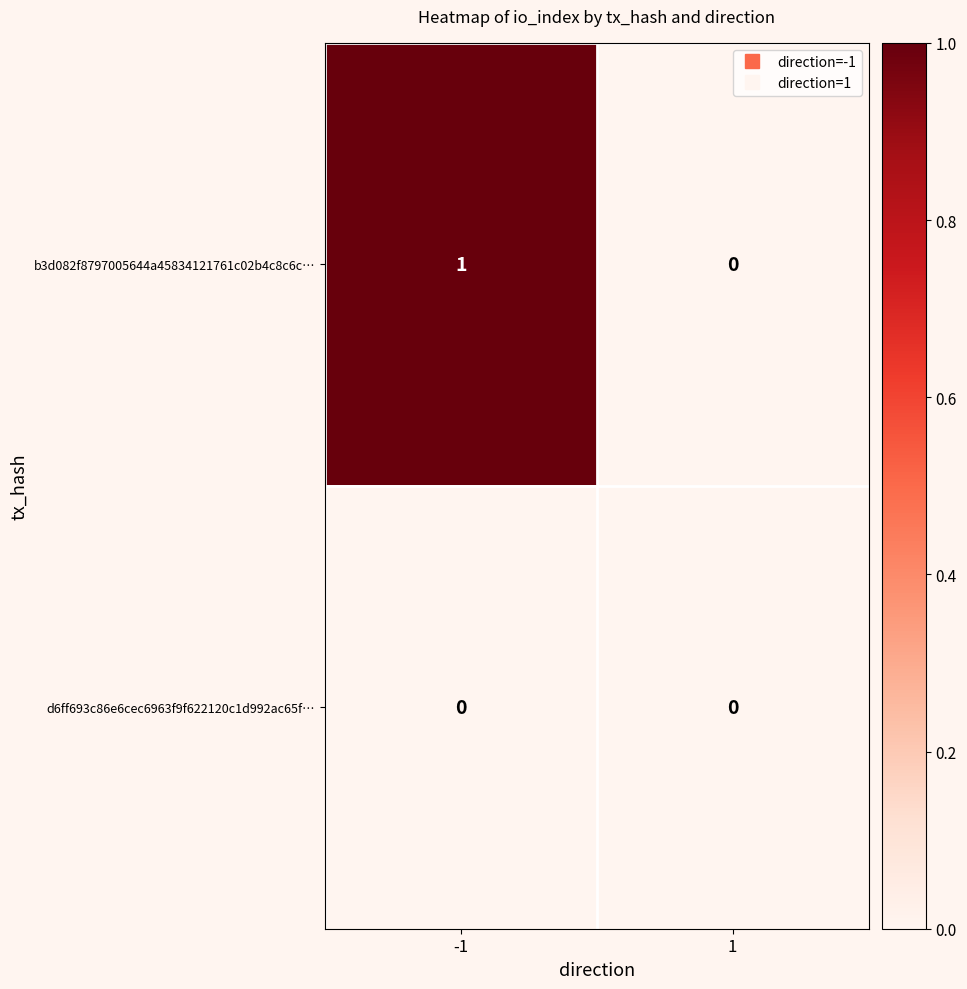

Which series has the widest spread of values?

b3d082f8797005644a45834121761c02b4c8c6c…